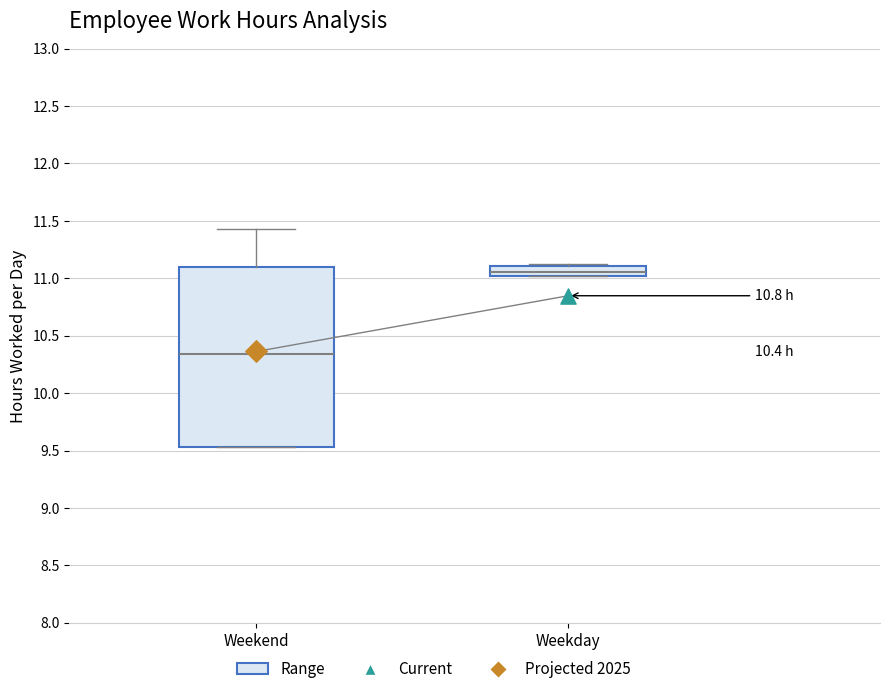

Which box is the tallest, from its lower edge to its upper edge?

Weekend